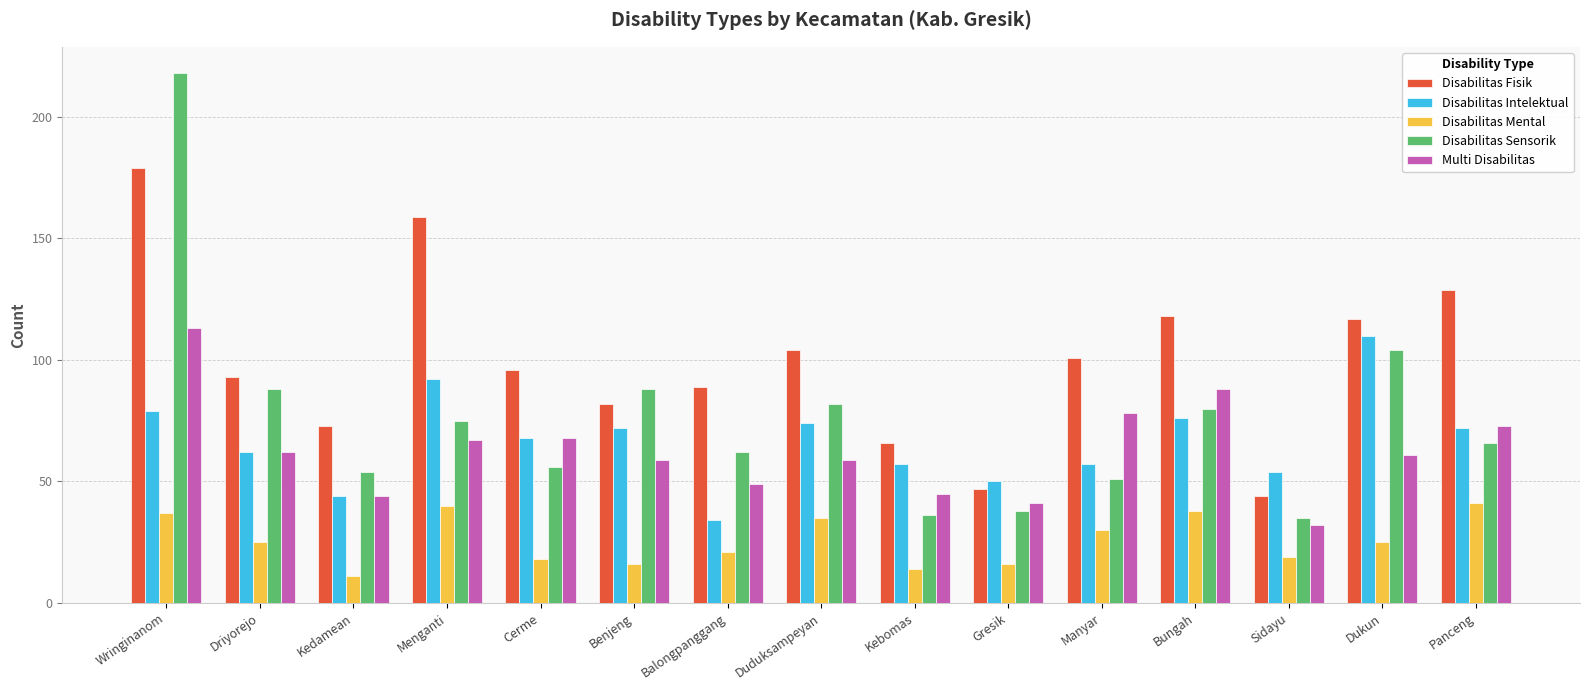

What position from the right is Kebomas?

7